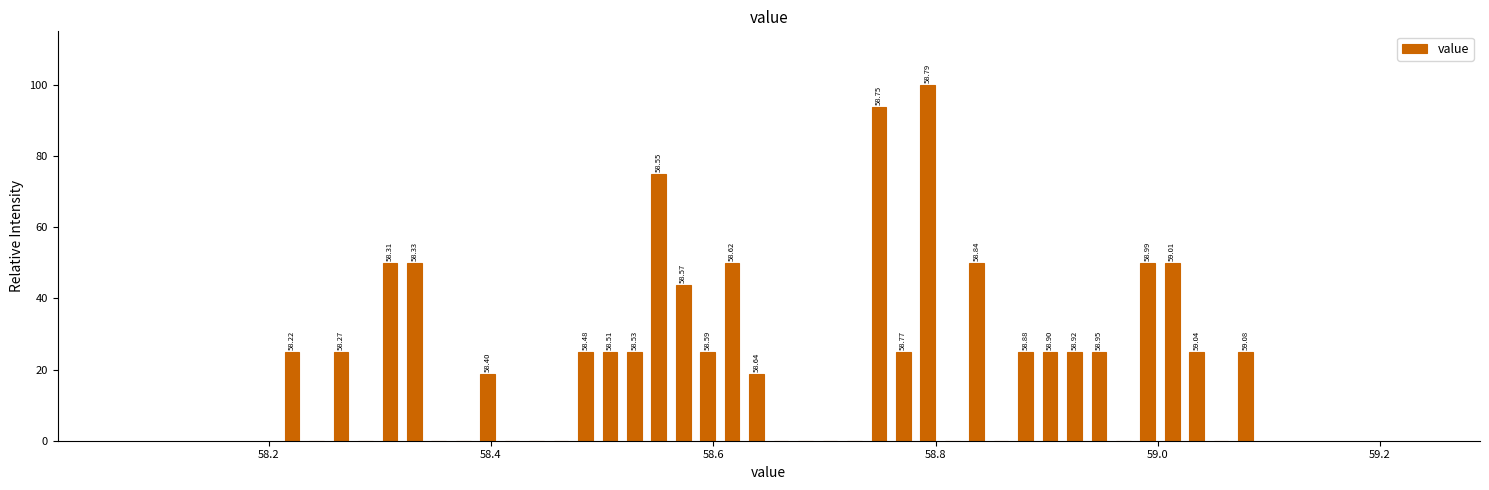

Around what value on the x-axis is the tallest bar? Give the approximate position of its centre, as read against the axis.

58.80